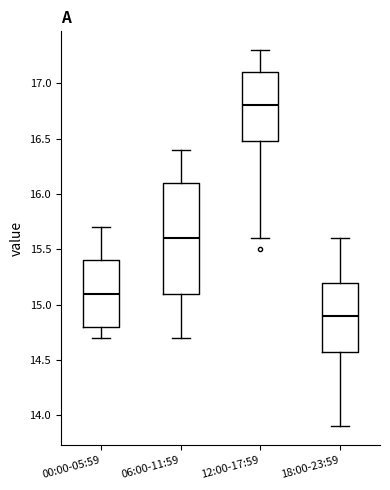

Reading left to right, read every box against the y-axis: the position of its median line, the range the box covers, and the ends of its whiskers. The values are not printed on the chart, so give them approximately, as read against the axis.

00:00-05:59: median 15.1, box 14.8 to 15.4, whiskers 14.7 to 15.7
06:00-11:59: median 15.6, box 15.1 to 16.1, whiskers 14.7 to 16.4
12:00-17:59: median 16.8, box 16.5 to 17.1, whiskers 15.6 to 17.3
18:00-23:59: median 14.9, box 14.6 to 15.2, whiskers 13.9 to 15.6